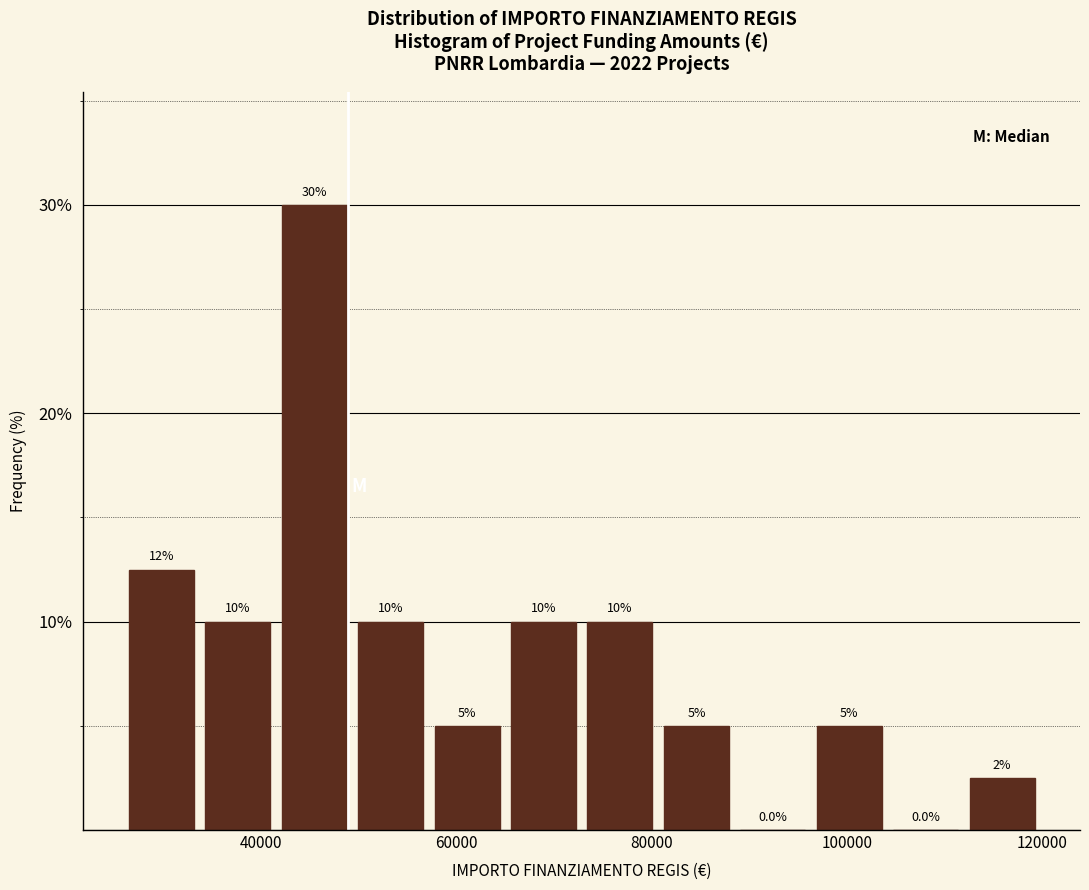

Around what value on the x-axis is the tallest bar? Give the approximate position of its centre, as read against the axis.

46000